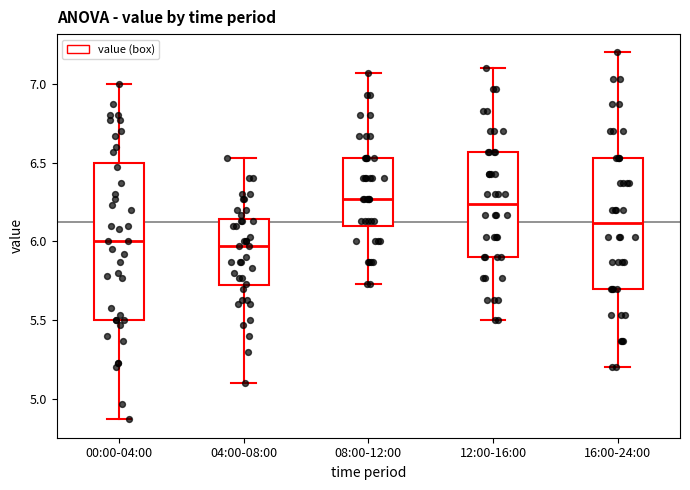

Reading left to right, read every box against the y-axis: the position of its median line, the range the box covers, and the ends of its whiskers. The values are not printed on the chart, so give them approximately, as read against the axis.

00:00-04:00: median 6.00, box 5.50 to 6.50, whiskers 4.85 to 7.00
04:00-08:00: median 5.95, box 5.70 to 6.15, whiskers 5.10 to 6.55
08:00-12:00: median 6.25, box 6.10 to 6.55, whiskers 5.75 to 7.05
12:00-16:00: median 6.25, box 5.90 to 6.55, whiskers 5.50 to 7.10
16:00-24:00: median 6.10, box 5.70 to 6.55, whiskers 5.20 to 7.20